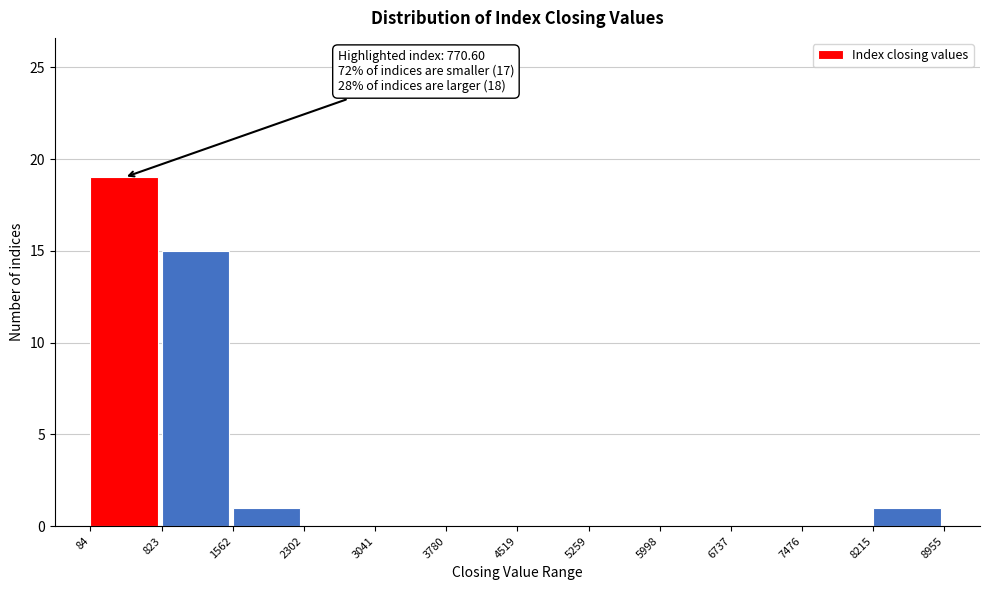

Over which range of the x-axis is the bar tallest?

84 to 823